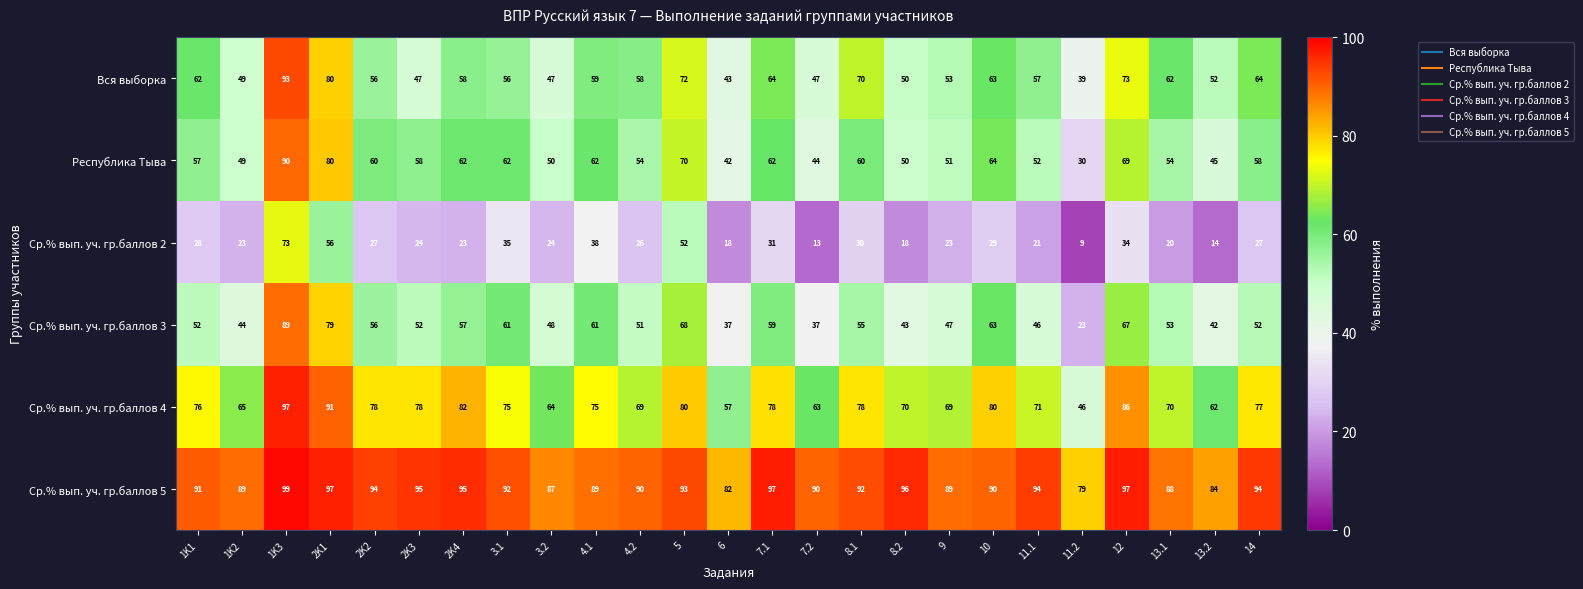

What value does the Ср.% вып. уч. гр.баллов 4 series have at 11.2?

46